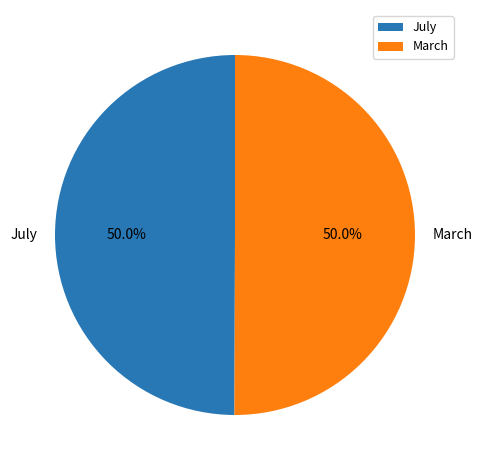

What portion of the pie excludes March?

50.0%